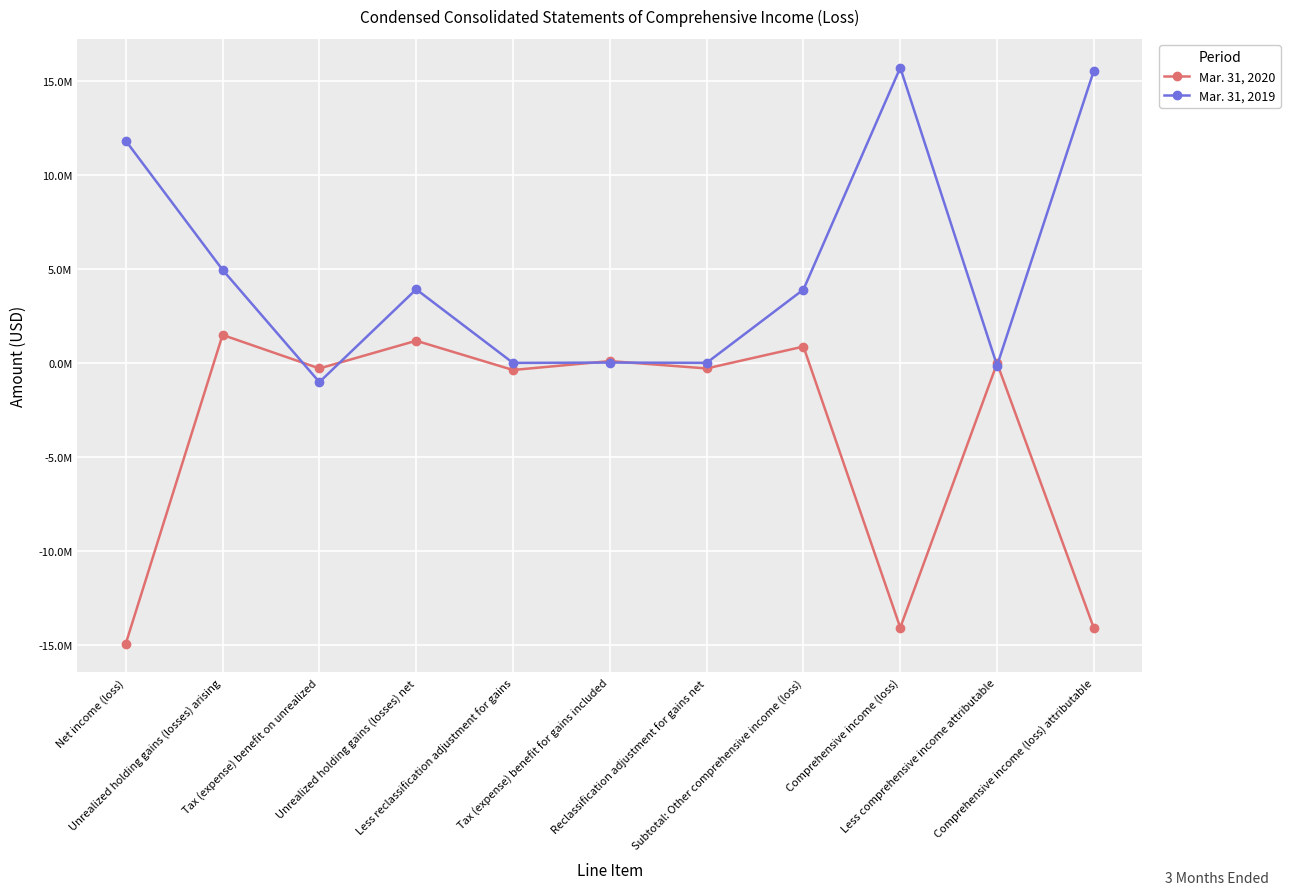

Does the chart have visible grid lines?

Yes